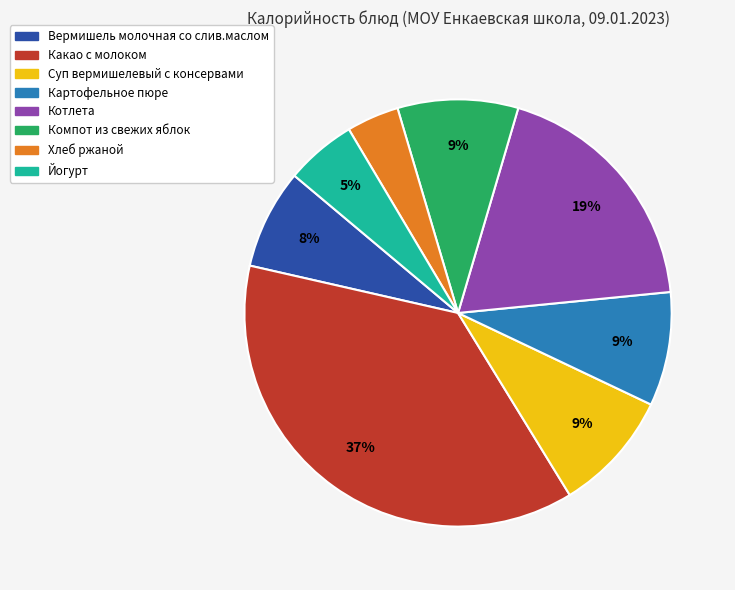

Which category has the smallest portion of the pie?

Хлеб ржаной